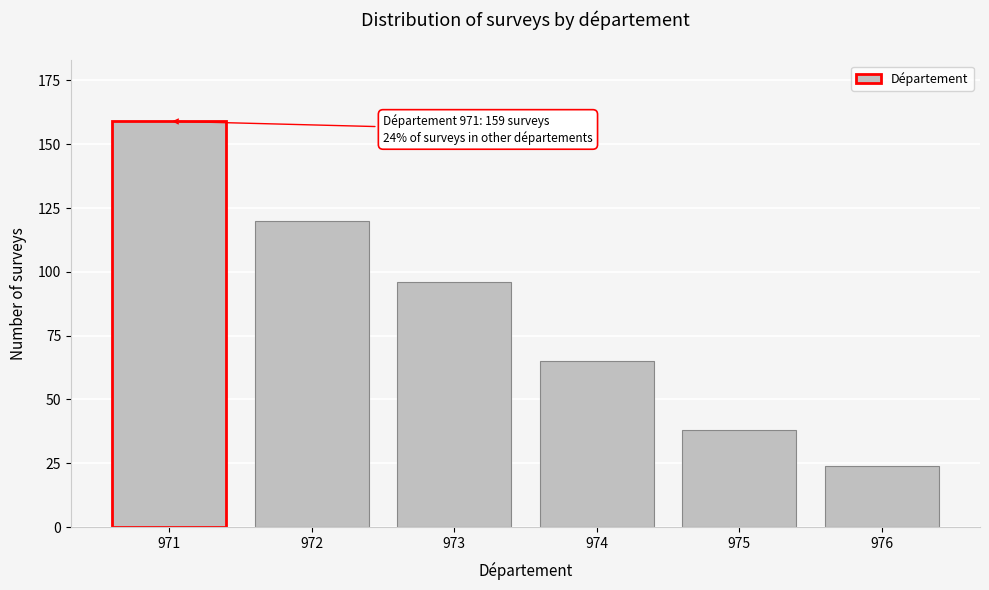

Reading left to right, extract all data points from this chart.

971=159	972=120	973=96	974=65	975=38	976=24